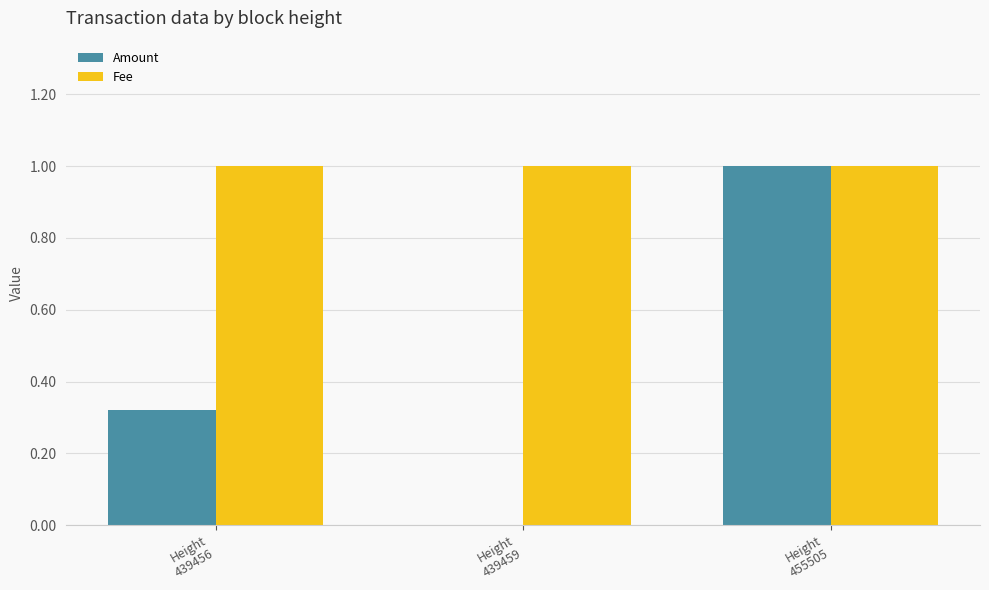

Is the value of Amount at Height
439459 greater than the value of Fee at Height
455505?

No